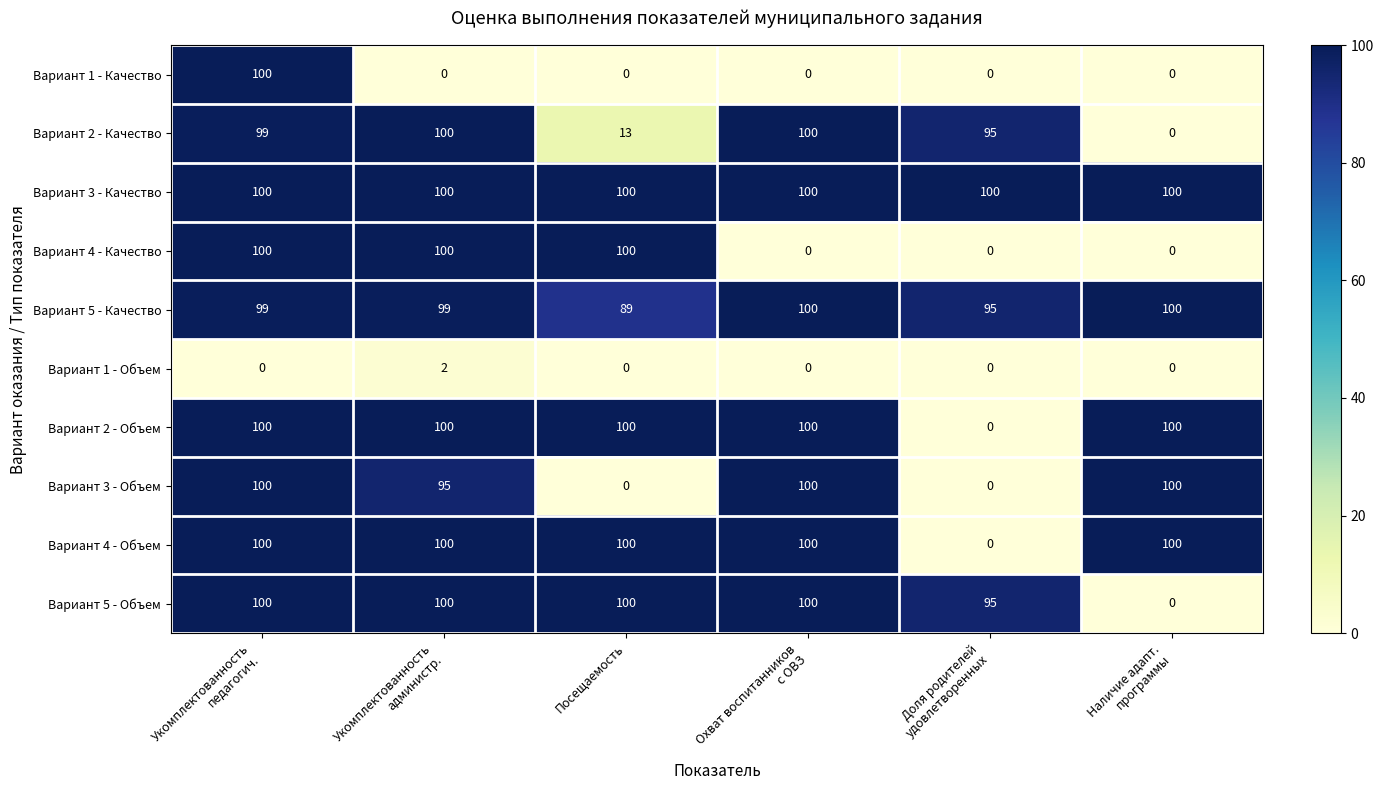

What is the greatest value displayed?

100